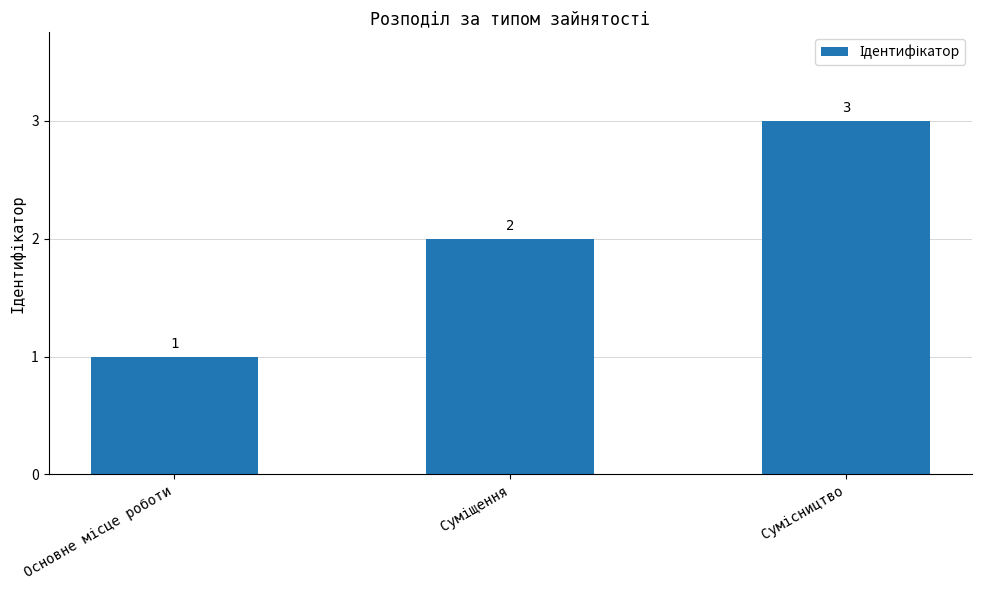

What is the greatest value displayed?

3